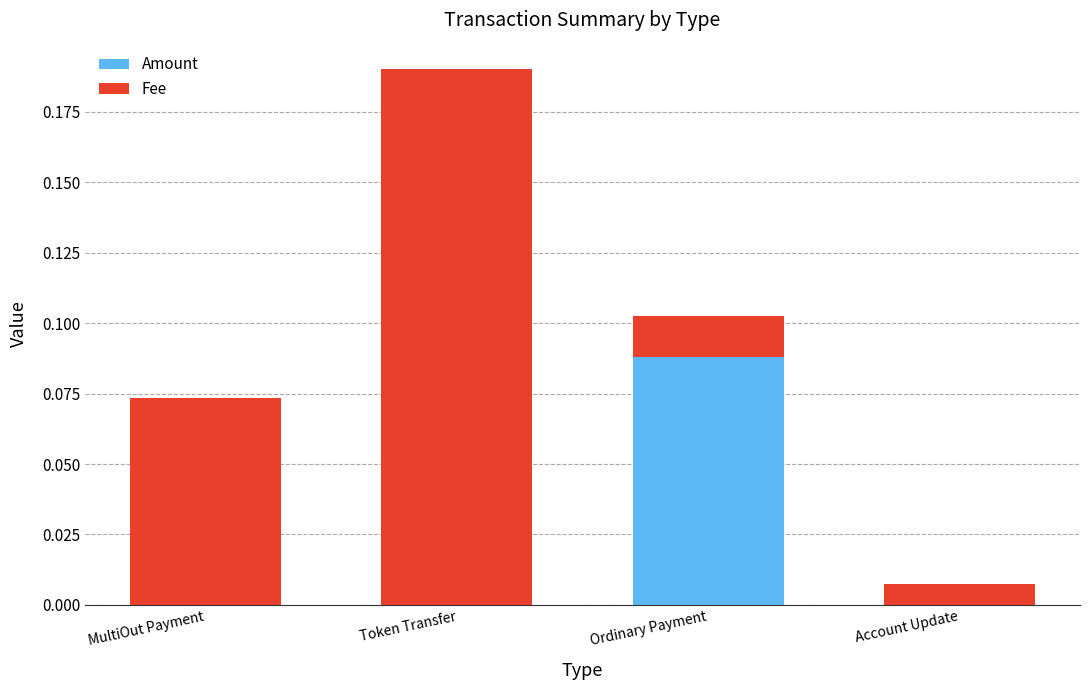

The value of Amount at Token Transfer is 0.0. True or false?

True